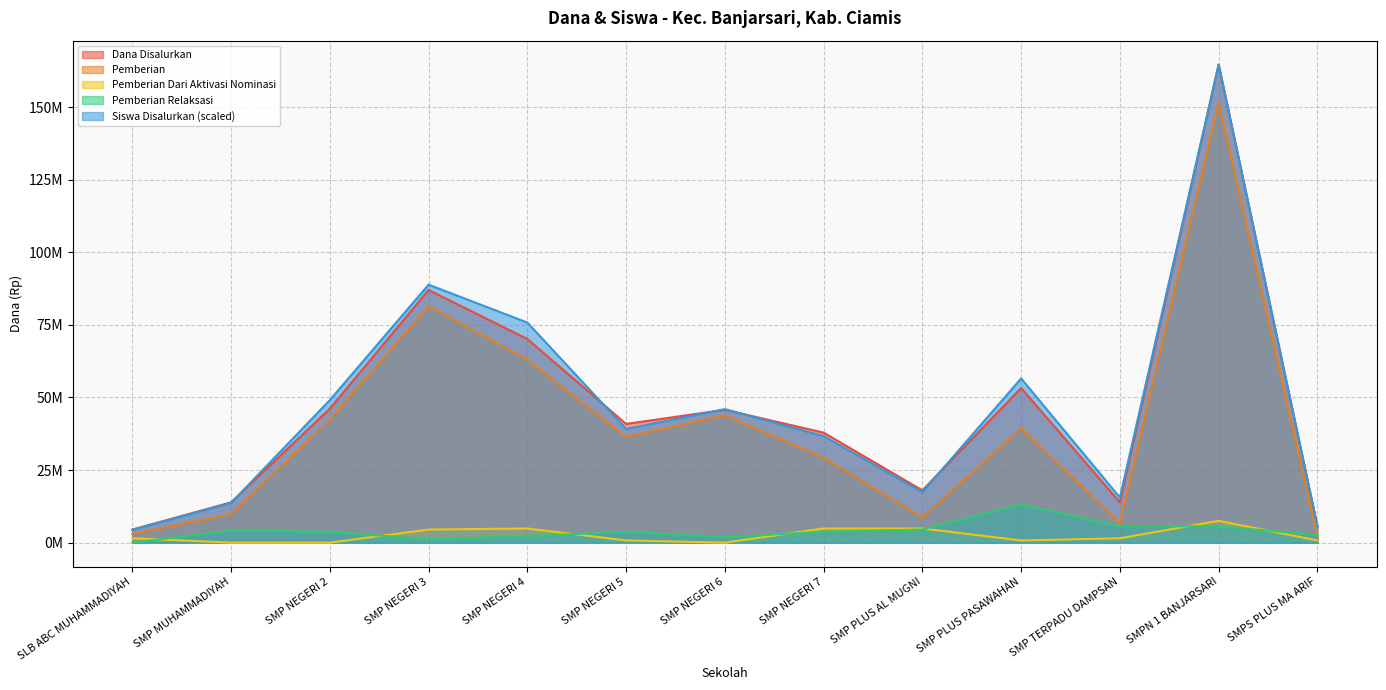

What is the label of the 7th point from the right?

SMP NEGERI 6